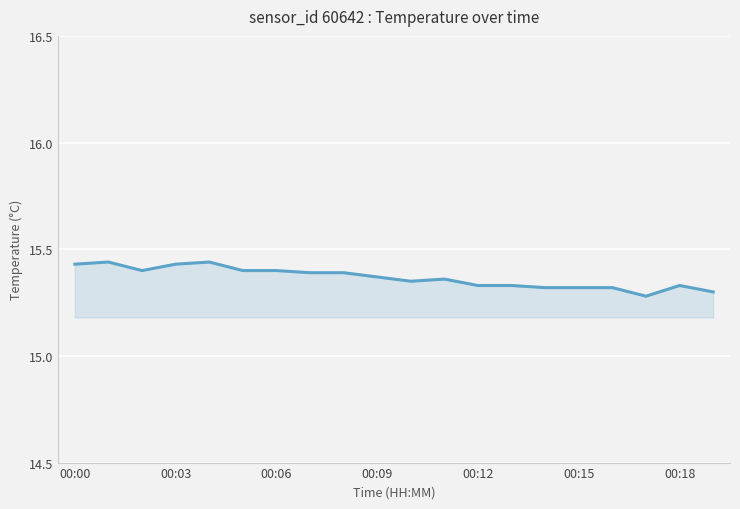

The chart shows a value of 26.4 at 00:12. True or false?

False